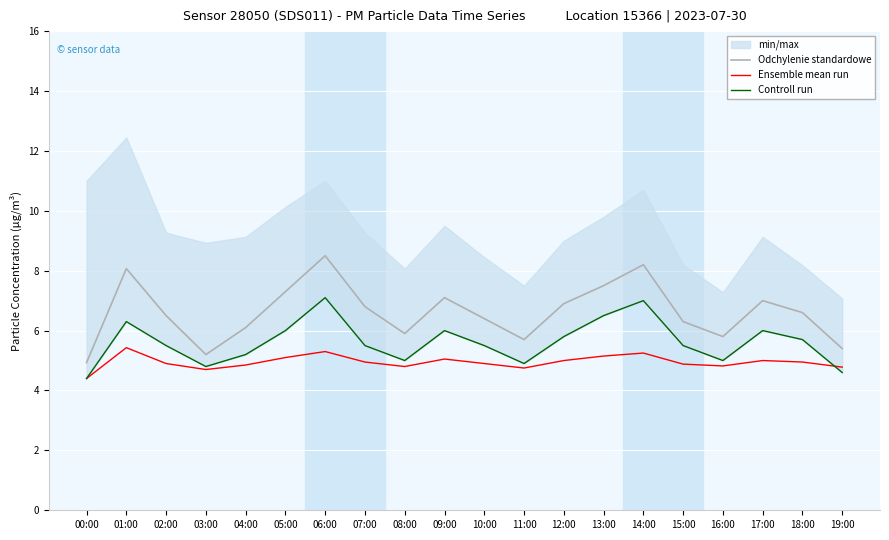

What is the maximum value for Odchylenie standardowe?

8.5